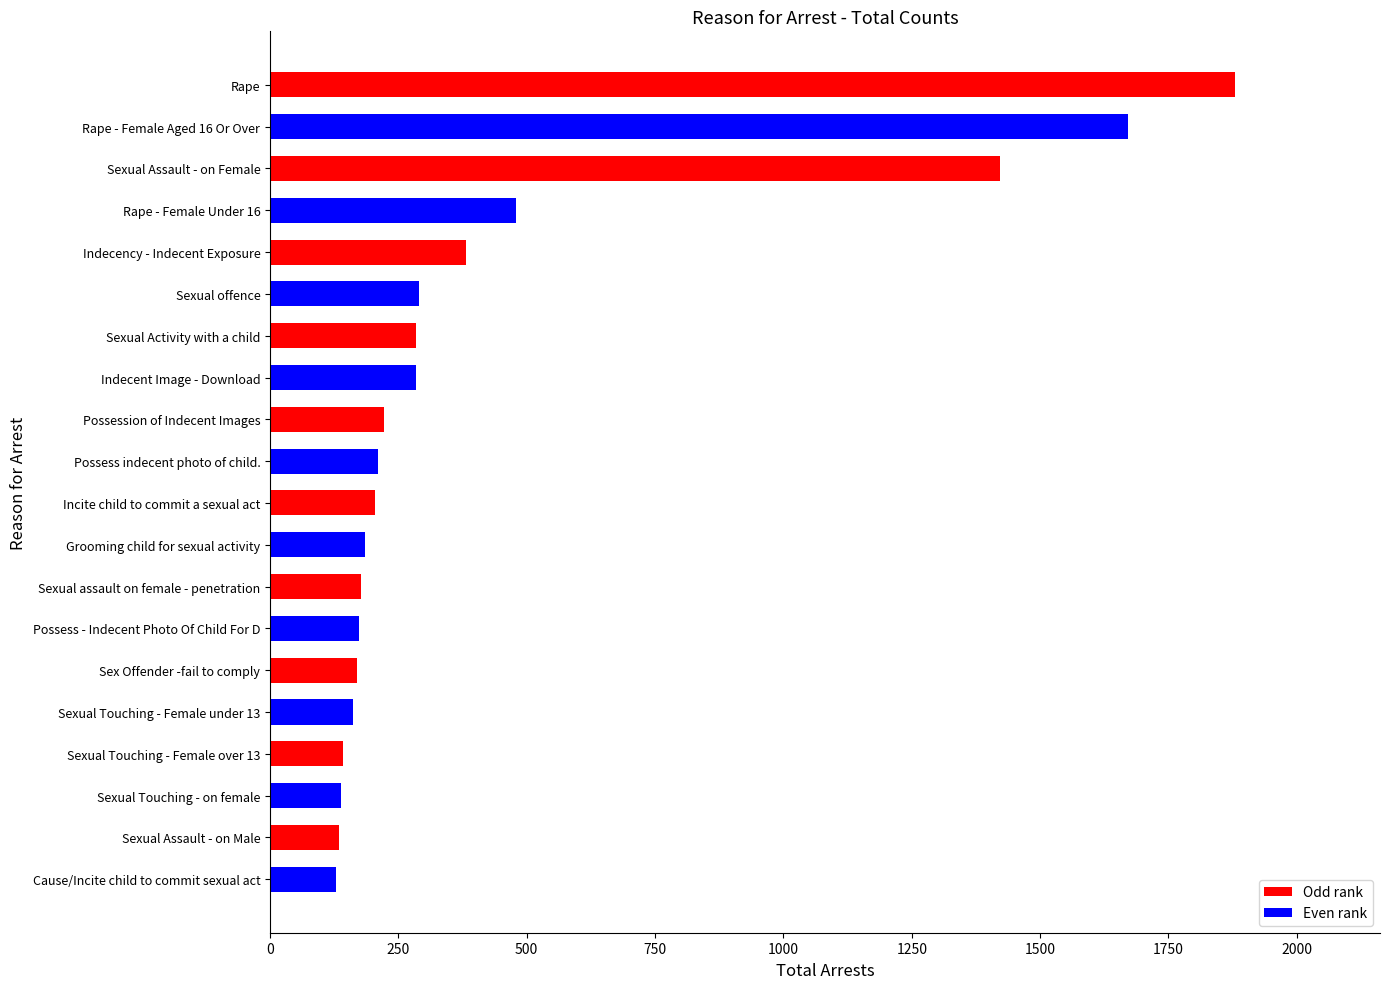

What is the greatest value displayed?

1880